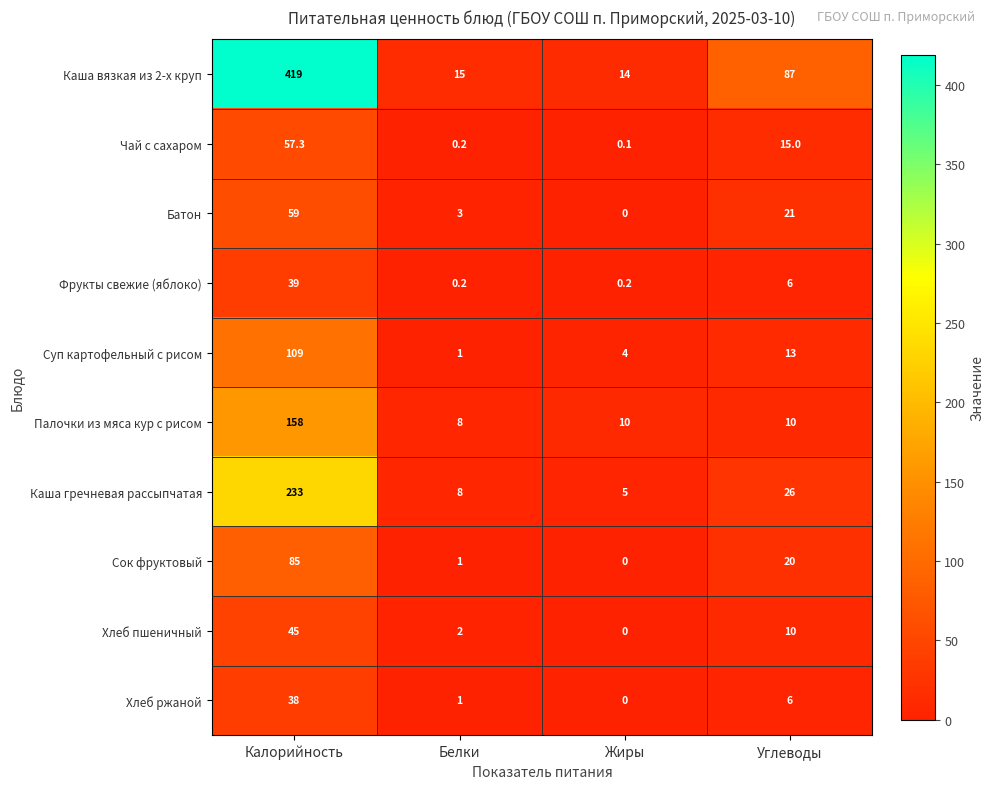

Where does the Сок фруктовый series first go above 20?

Калорийность